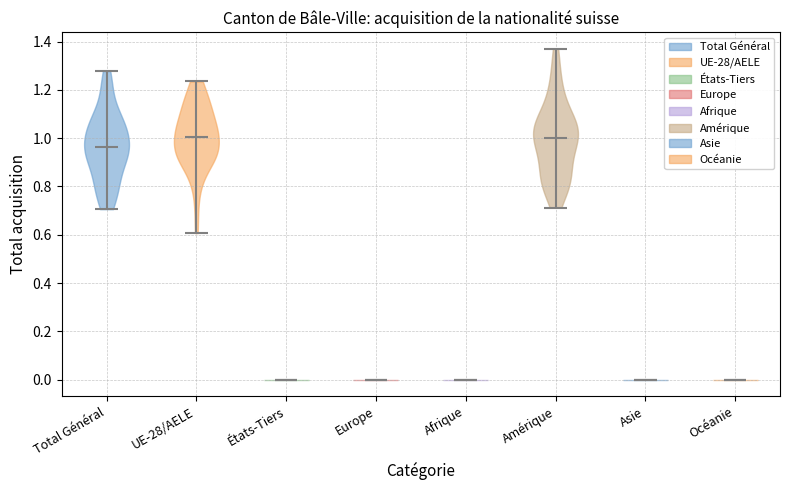

Reading left to right, read every violin against the y-axis: where its median line is, and the lowest and highest points it reaches. The values are not printed on the chart, so give them approximately, as read against the axis.

Total Général: median line 0.96, lowest point 0.70, highest point 1.28
UE-28/AELE: median line 1.00, lowest point 0.60, highest point 1.24
États-Tiers: median line 0.00, lowest point 0.00, highest point 0.00
Europe: median line 0.00, lowest point 0.00, highest point 0.00
Afrique: median line 0.00, lowest point 0.00, highest point 0.00
Amérique: median line 1.00, lowest point 0.72, highest point 1.36
Asie: median line 0.00, lowest point 0.00, highest point 0.00
Océanie: median line 0.00, lowest point 0.00, highest point 0.00